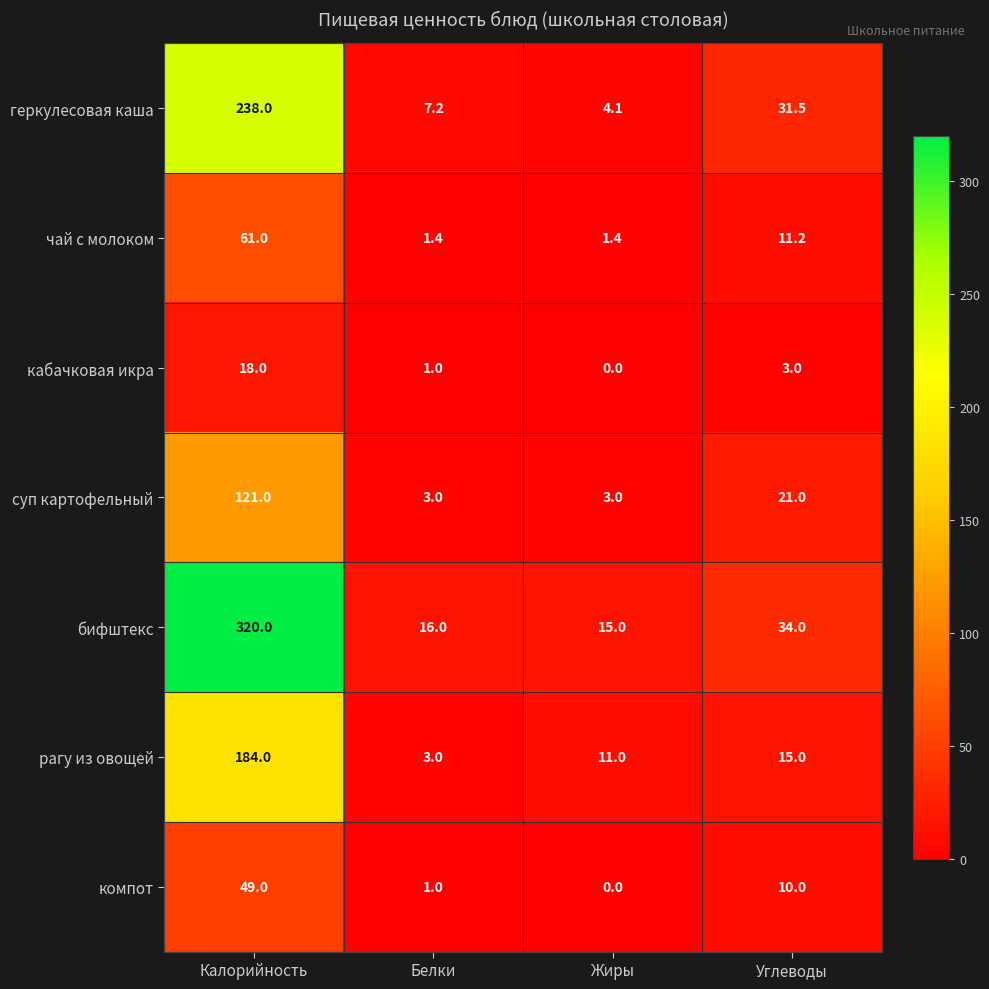

At which label is геркулесовая каша closest to 121?

Углеводы